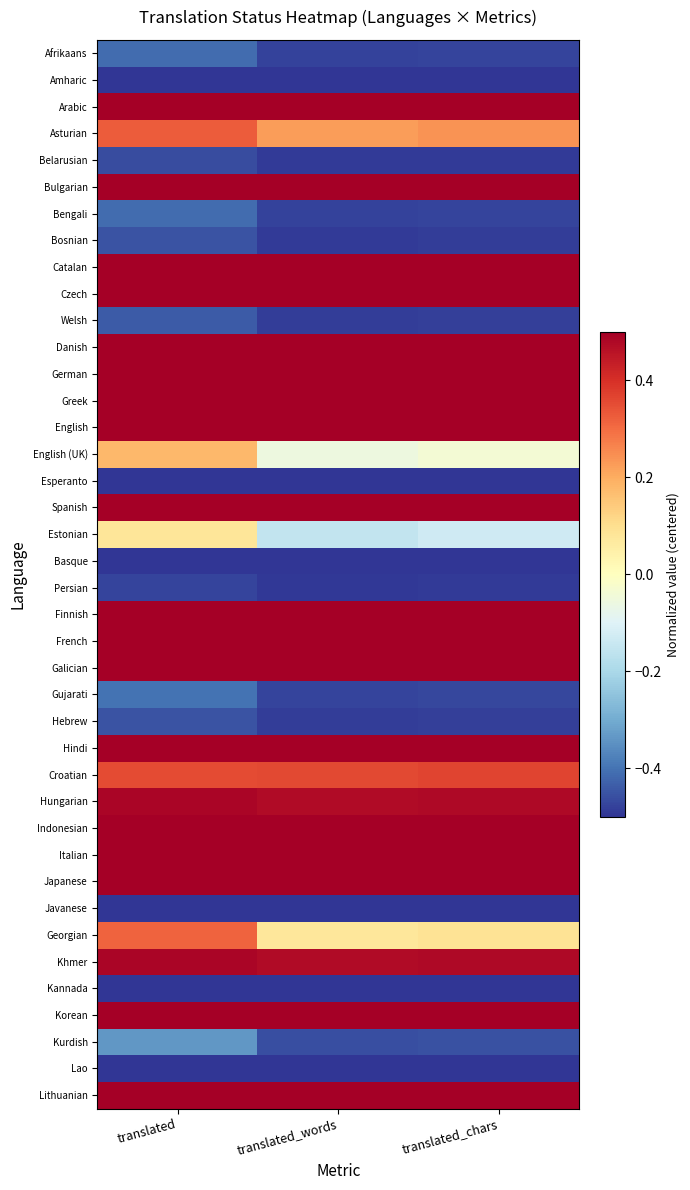

Between translated_chars and translated, which is larger?

translated